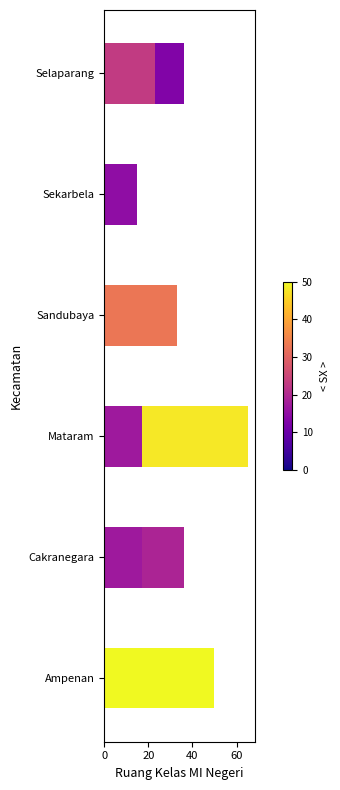

At which category is the sum across all series the highest?

Mataram